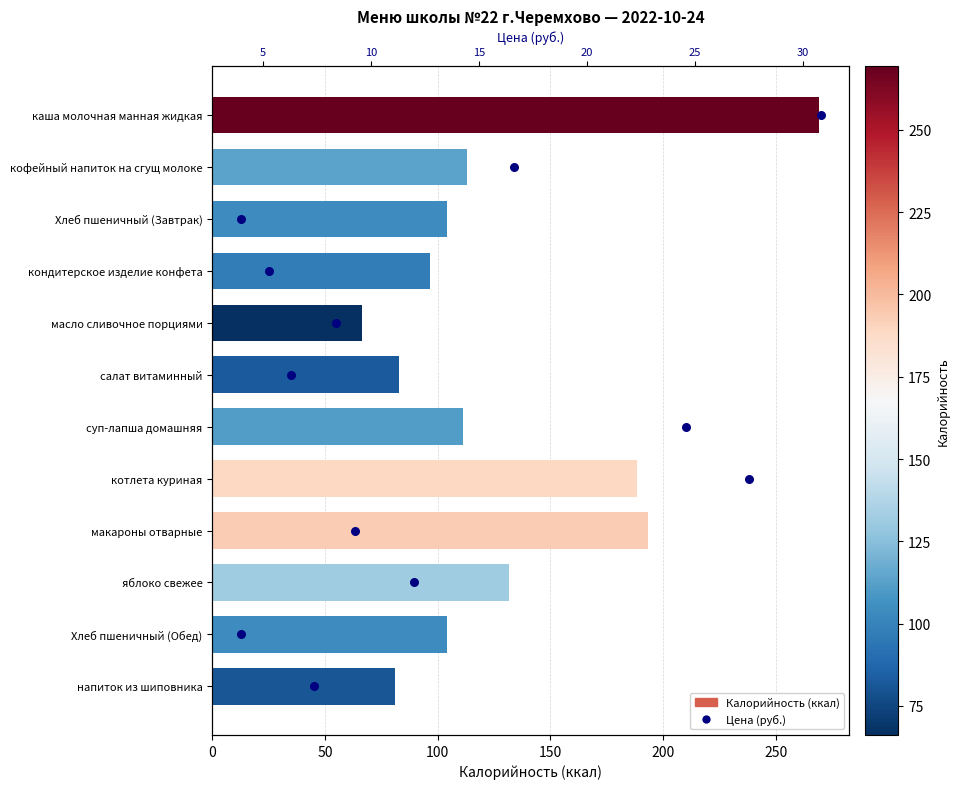

Which series has the widest spread of Y values?

Калорийность (ккал)